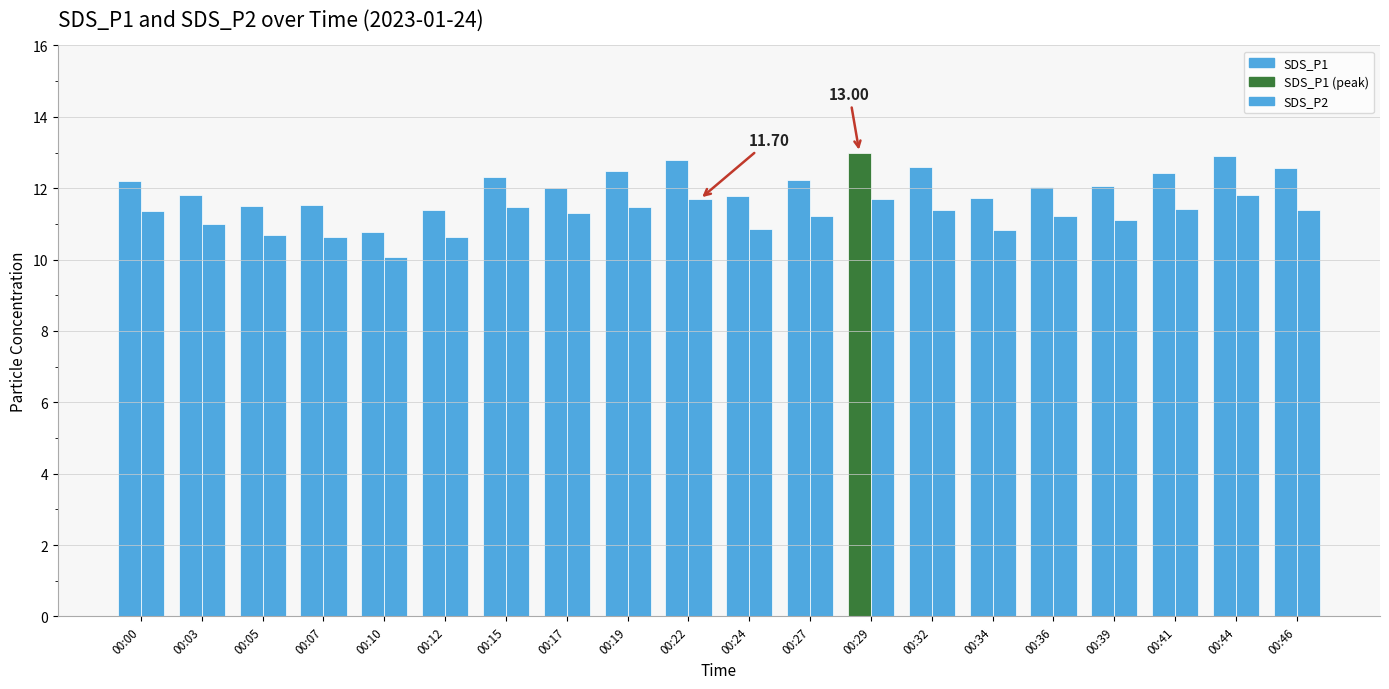

What is the maximum value shown in the chart?

13.0